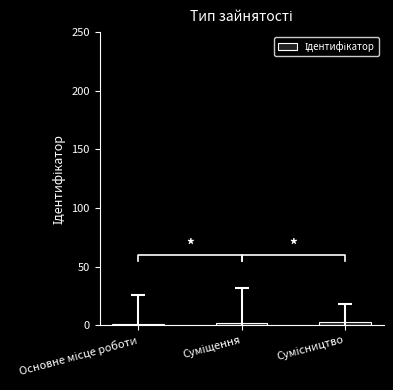

Reading right to left, list all the values displayed in this chart.

Сумісництво=3	Суміщення=2	Основне місце роботи=1